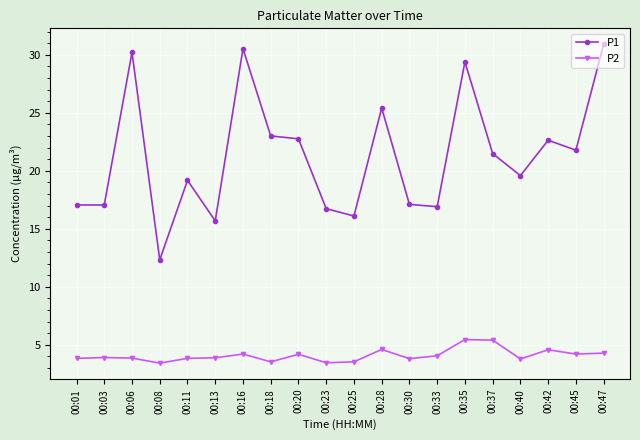

What value does the P1 series have at 00:20?

22.8